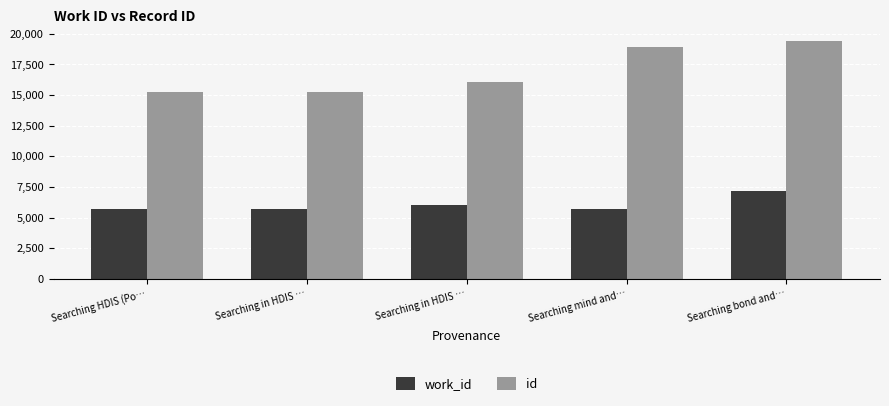

What are all the series names shown in the legend?

work_id, id